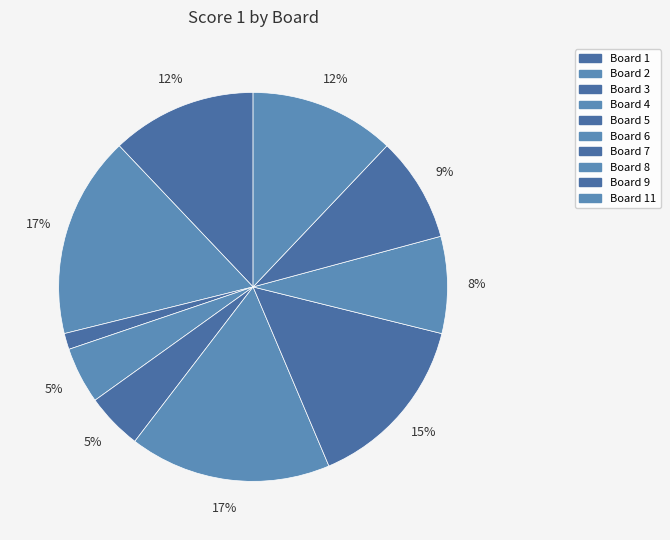

Count the number of slices in the pie.

10